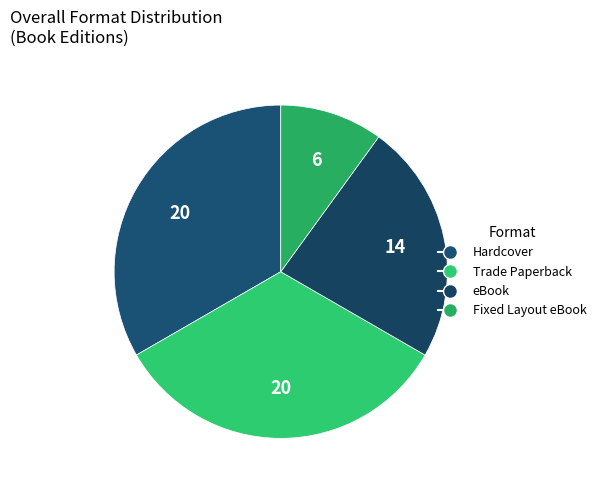

What is the largest slice in the pie chart?

Hardcover